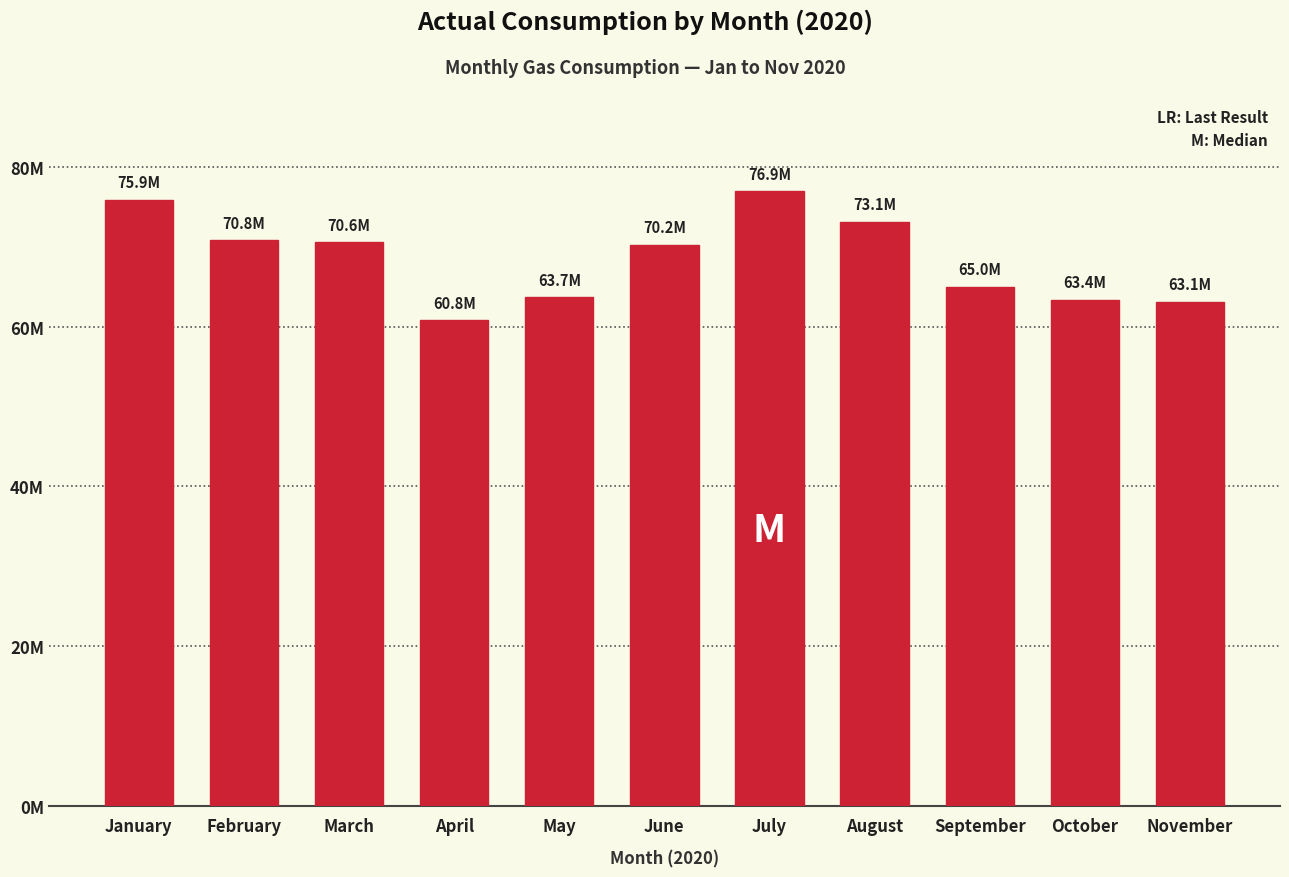

Where does the data first go above 70229746?

January